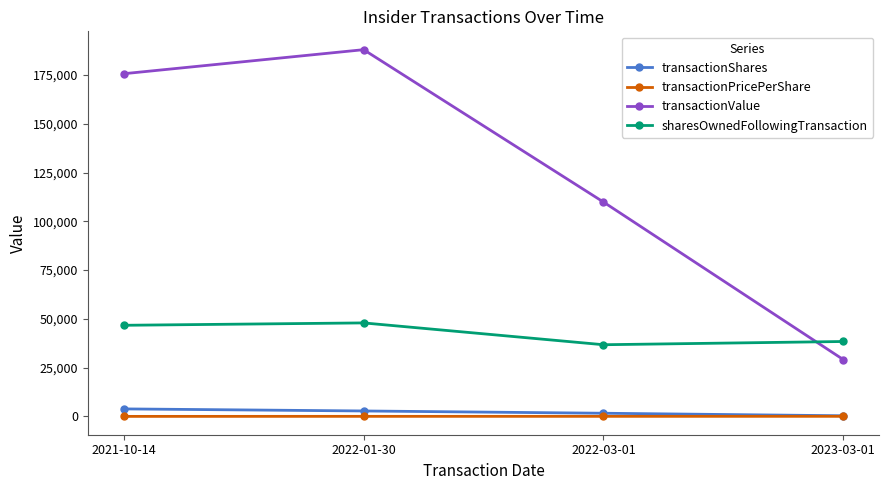

Which series has the largest total across all categories?

transactionValue